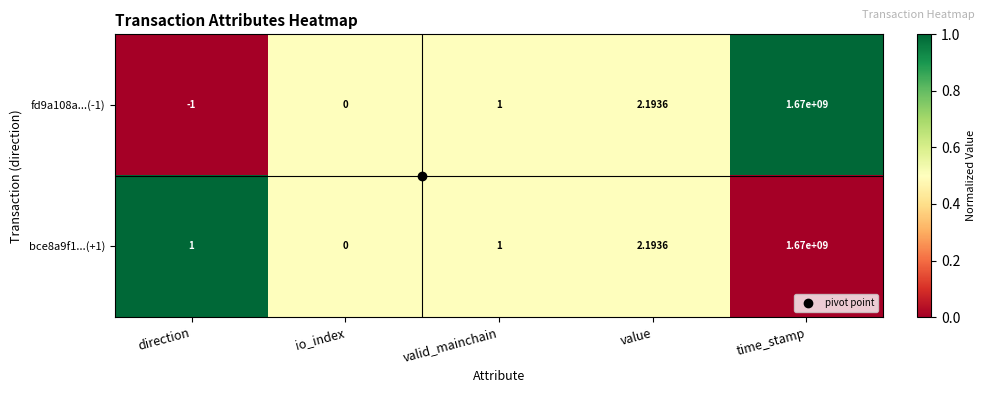

Which category has the lowest value in the bce8a9f1...(+1) series?

io_index